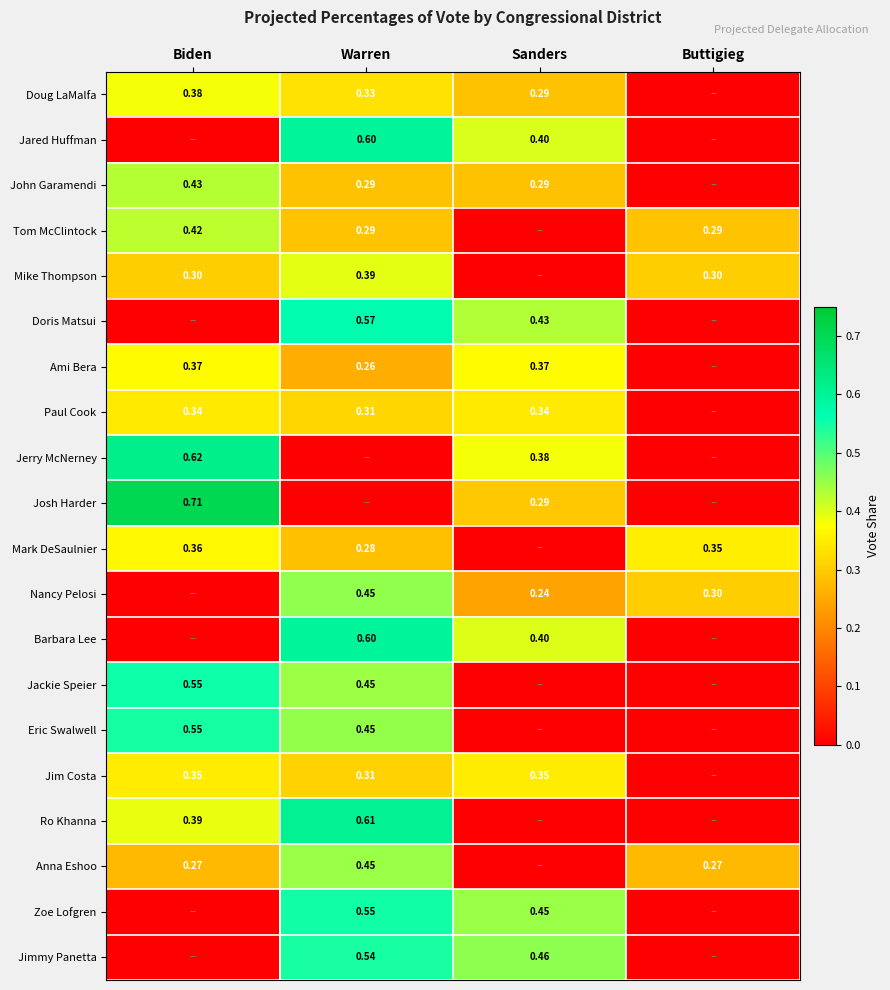

Is the value of Paul Cook at Warren greater than the value of Nancy Pelosi at Warren?

No